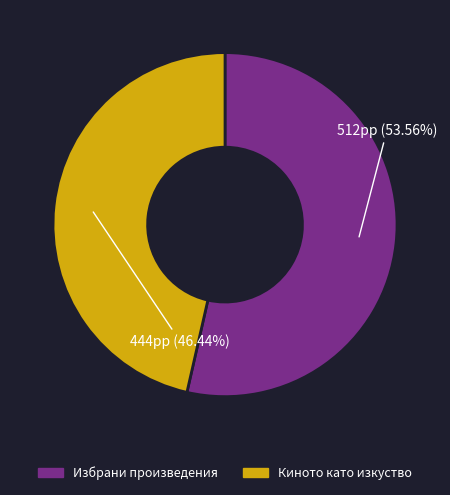

Which category has the smallest portion of the pie?

Киното като изкуство